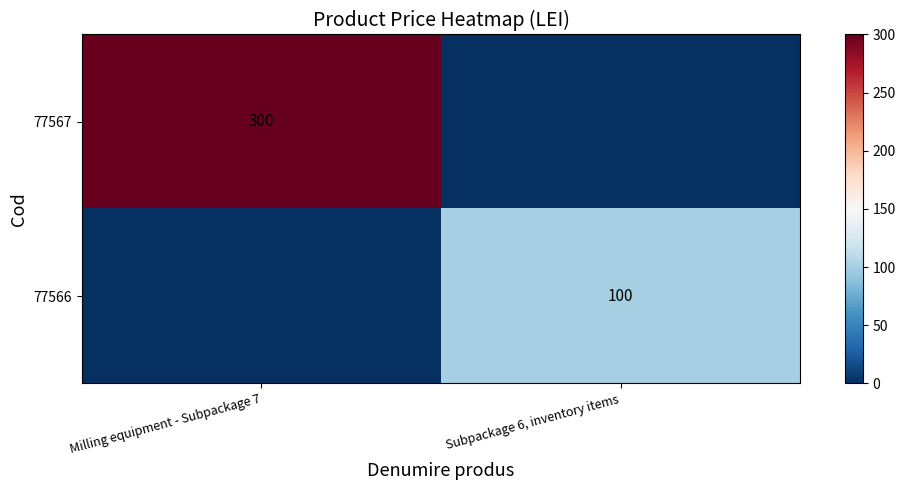

Which has a higher value, Subpackage 6, inventory items or Milling equipment - Subpackage 7?

Milling equipment - Subpackage 7